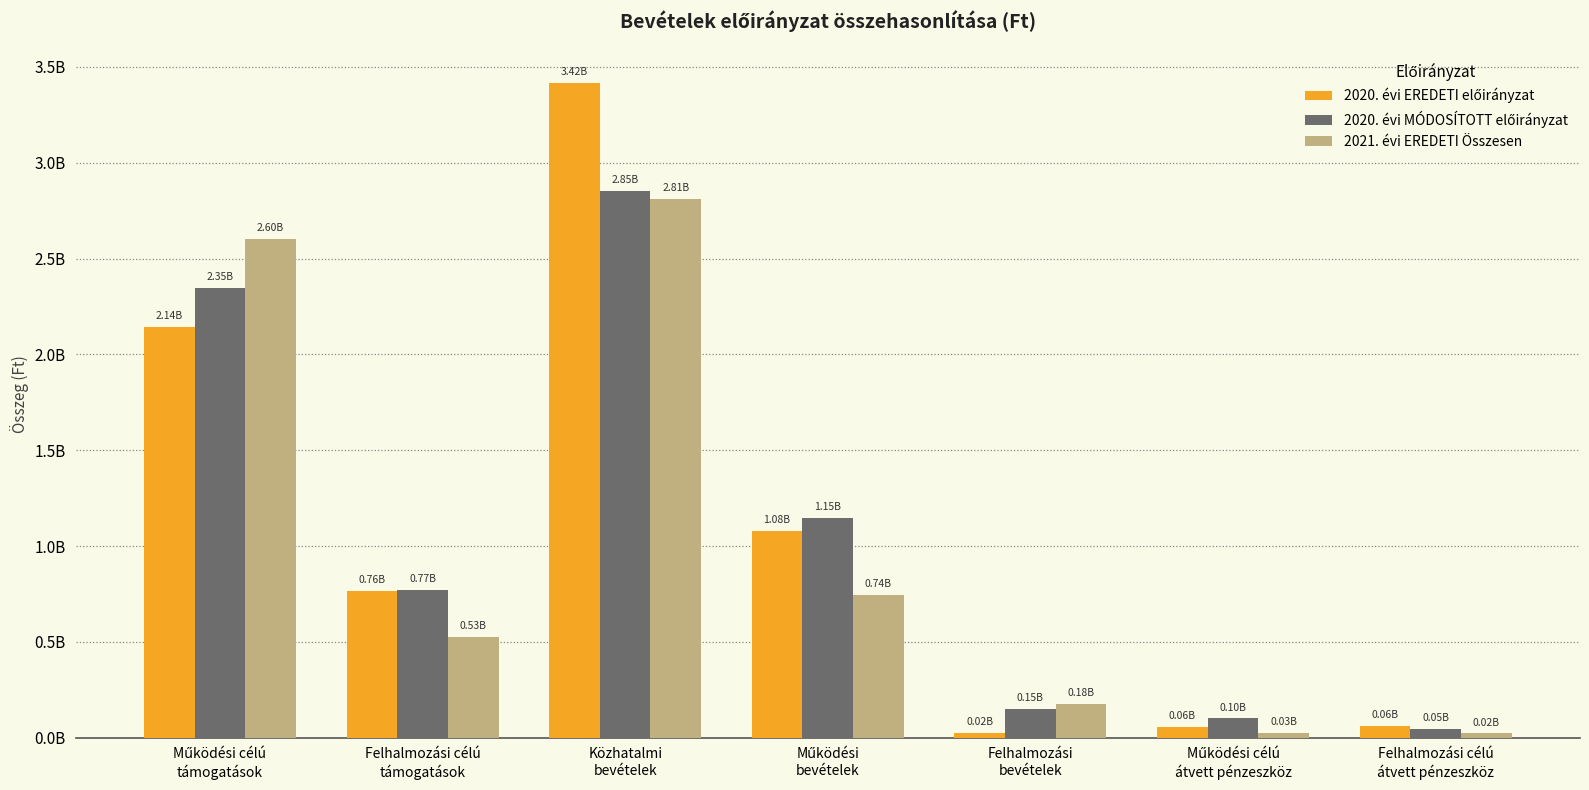

Does the chart contain any negative values?

No